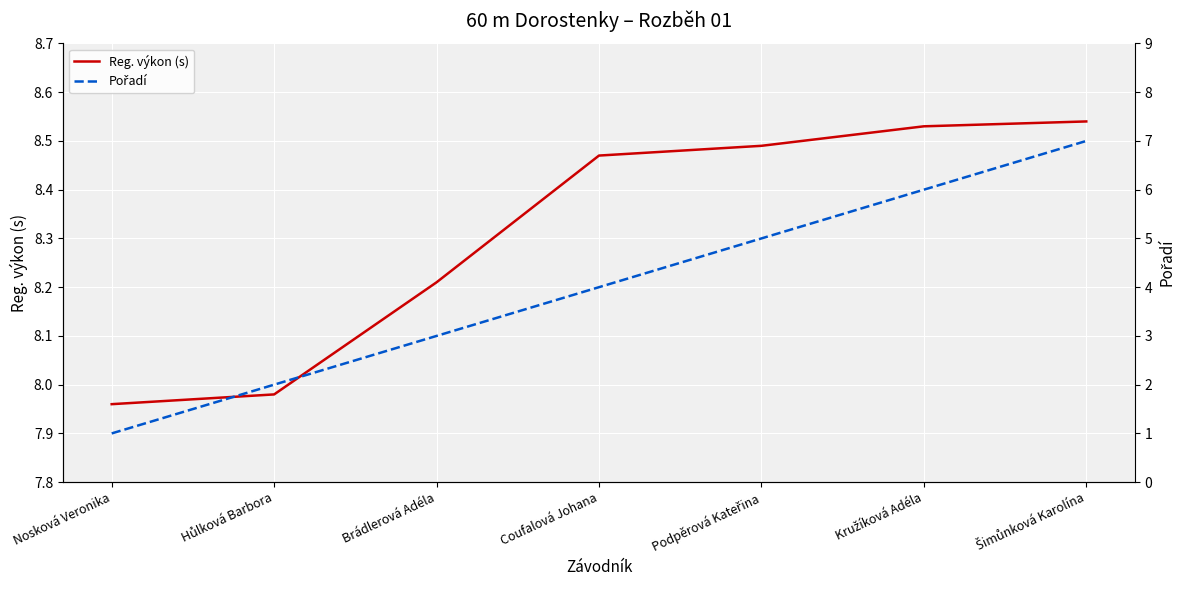

At which label does Reg. výkon (s) reach its minimum?

Nosková Veronika